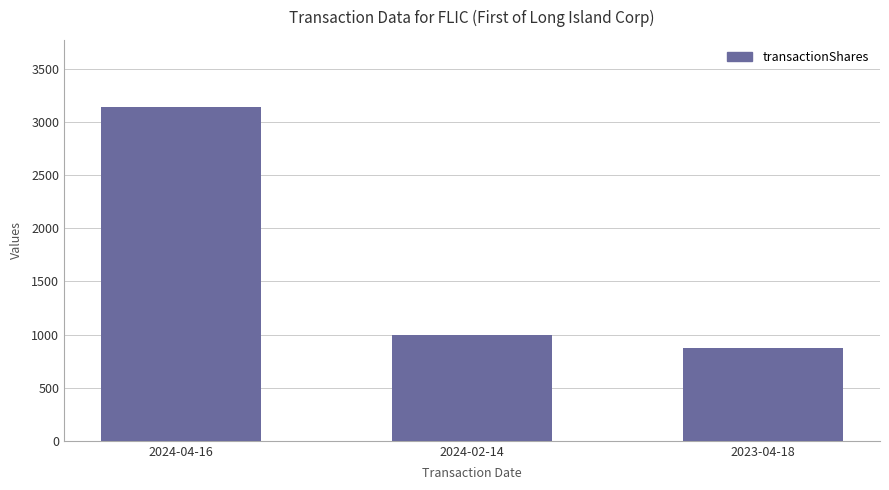

Rank the categories by value from highest to lowest.

2024-04-16, 2024-02-14, 2023-04-18